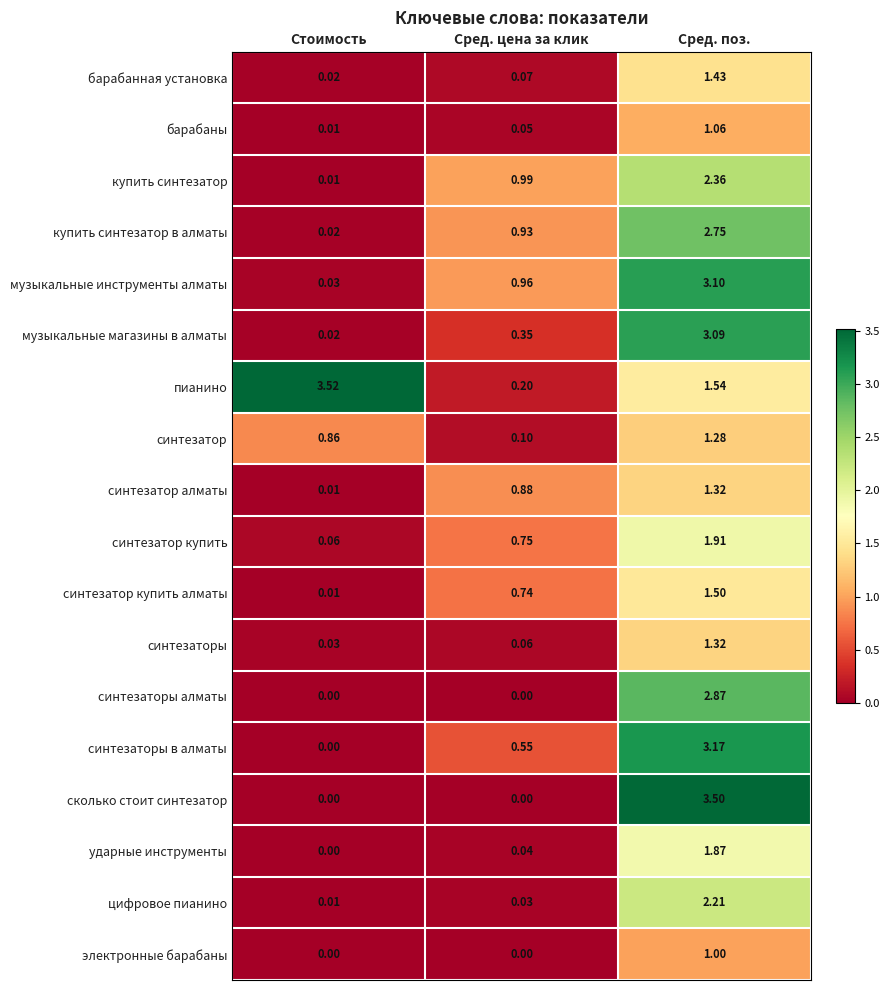

What is the total value across all series at Сред. поз.?

37.3